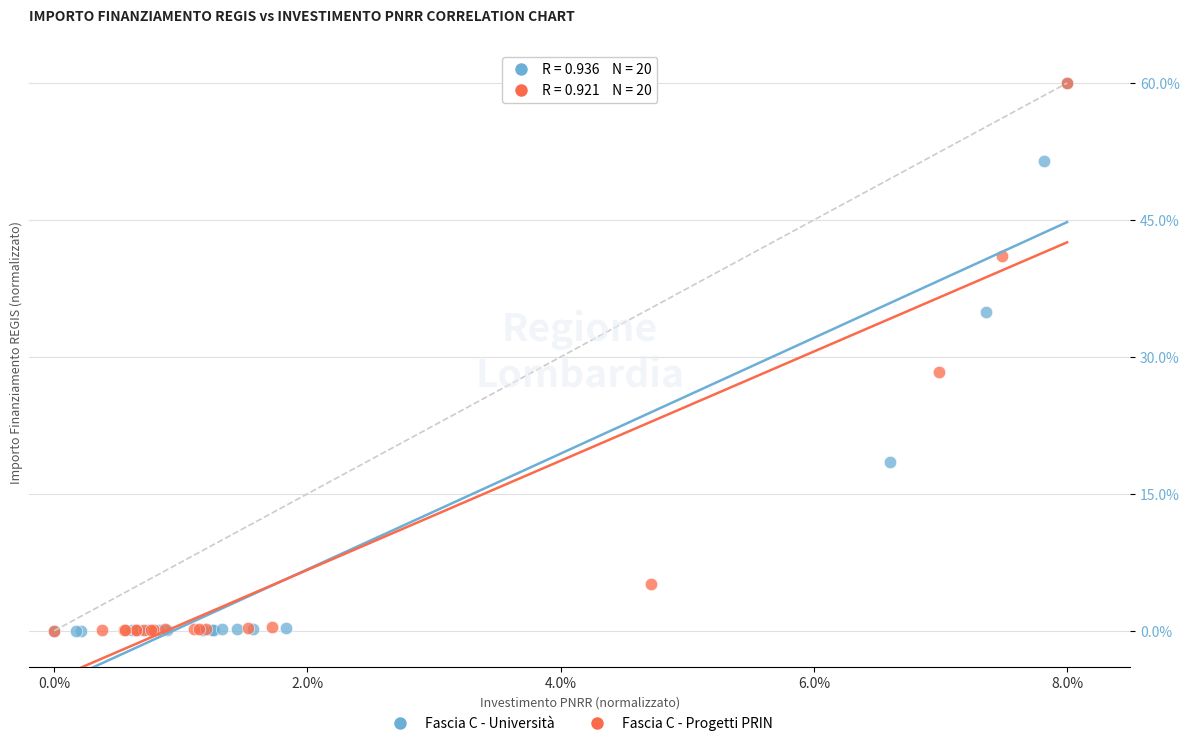

What are all the series names shown in the legend?

Fascia C - Università, Fascia C - Progetti PRIN